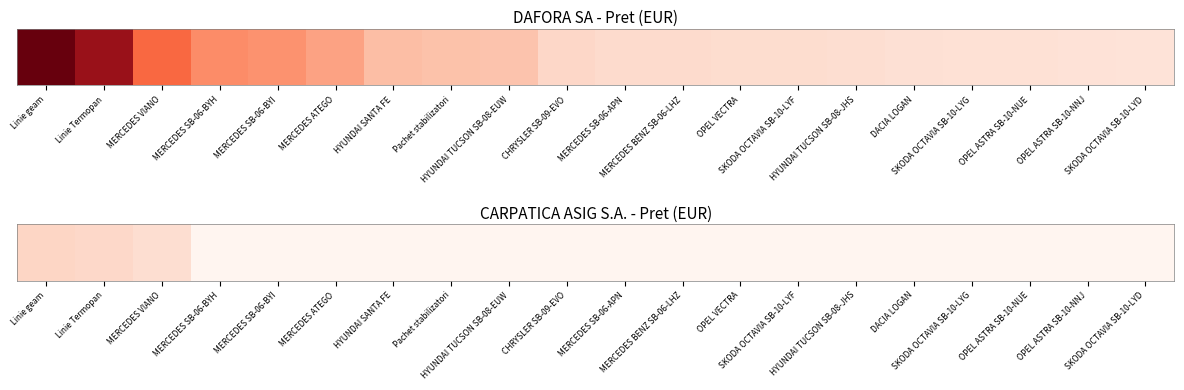

True or false: the data shows 3103 at Linie Termopan.

False